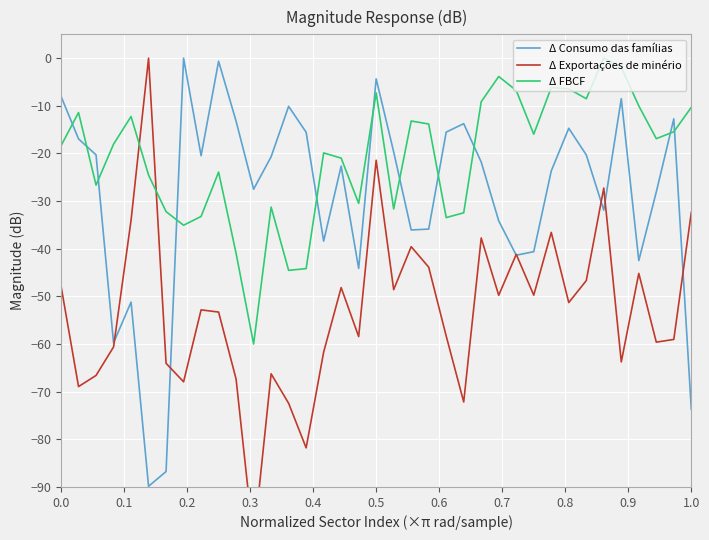

What are all the series names shown in the legend?

Δ Consumo das famílias, Δ Exportações de minério, Δ FBCF